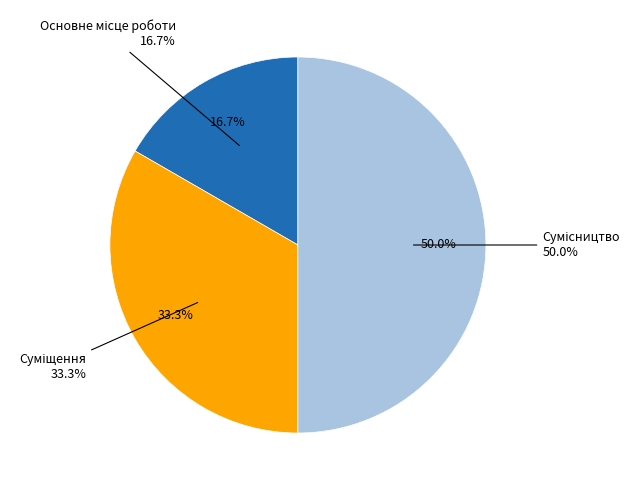

Is it true that Сумісництво is 55% of the pie?

False